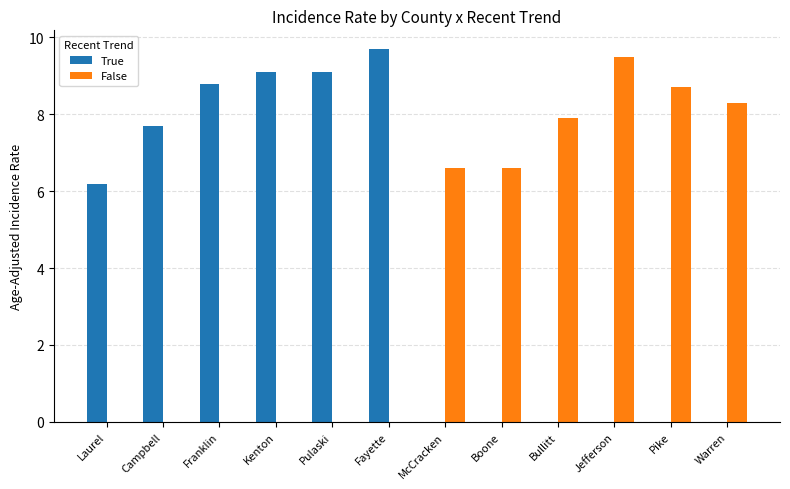

How many categories are shown in the chart?

12